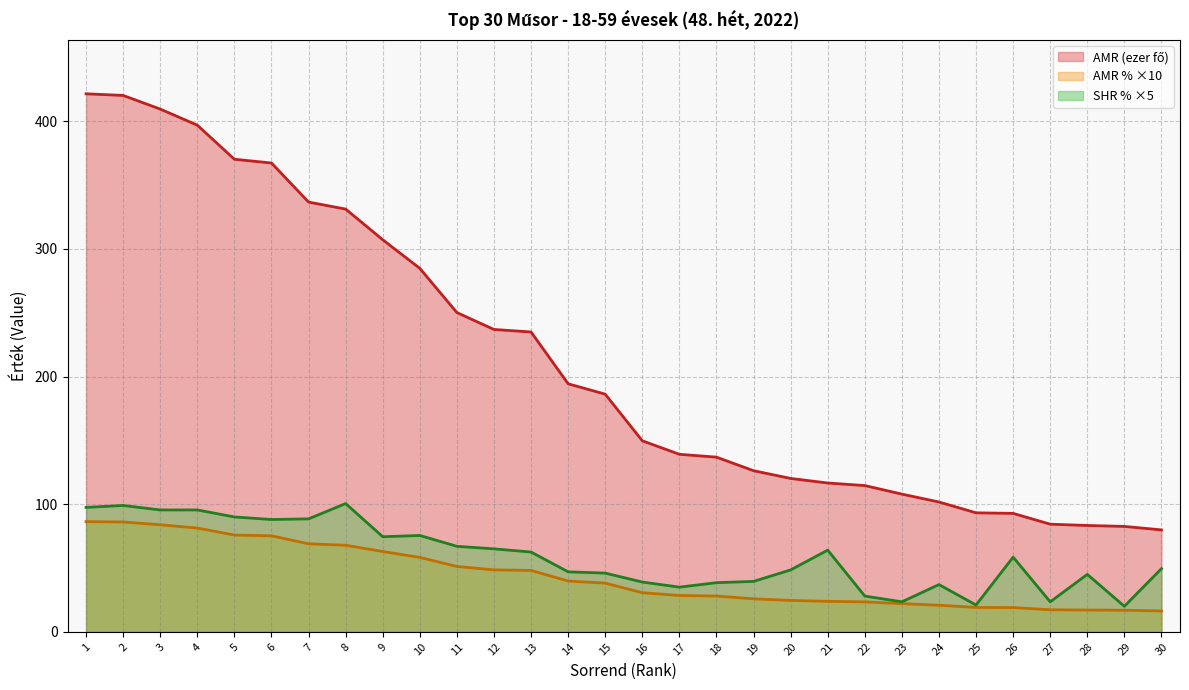

Which series has the largest total across all categories?

AMR (fő)